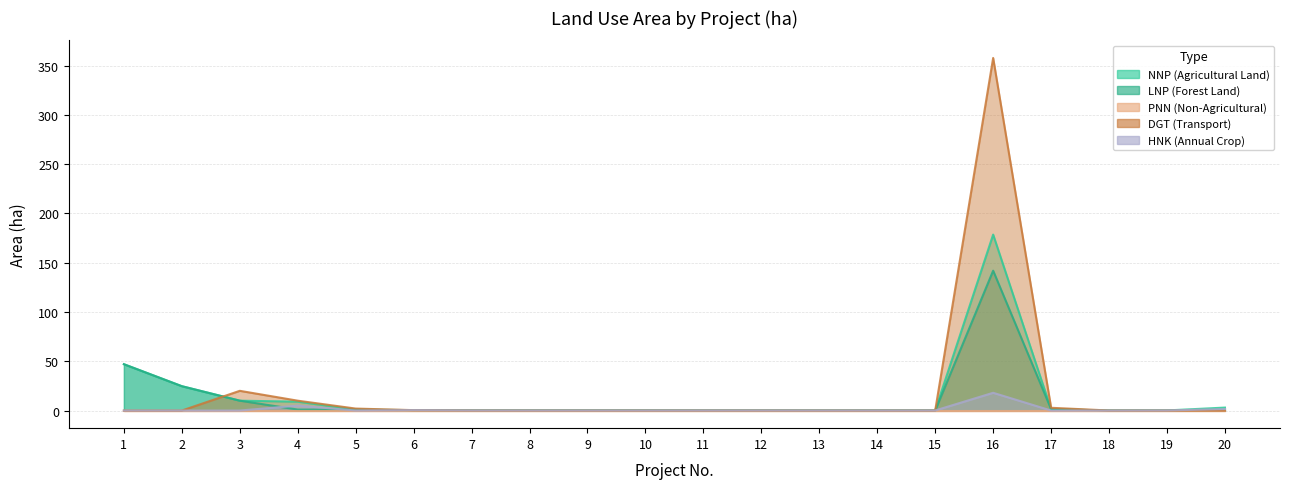

Which category has the highest value in the DGT (Transport) series?

16